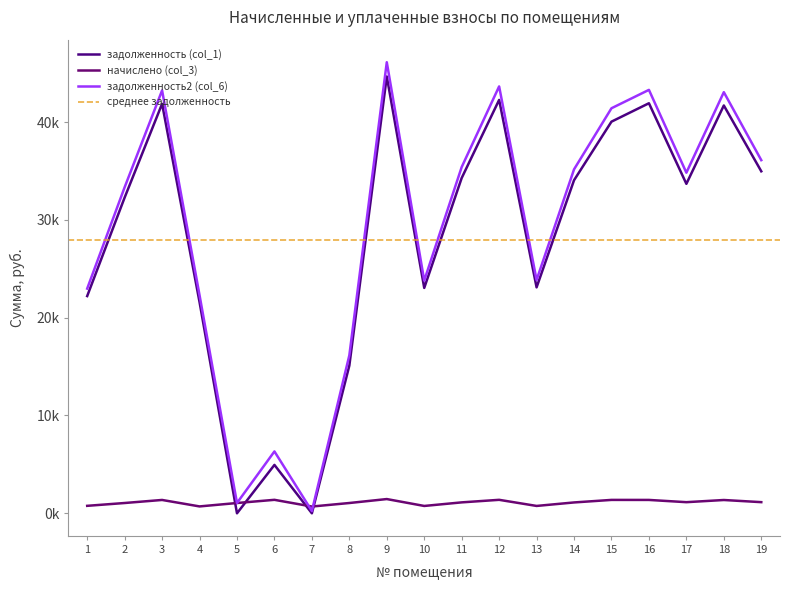

List the labels in order of начислено (col_3) value, largest first.

9, 6, 12, 15, 16, 3, 18, 19, 17, 11, 14, 2, 5, 8, 1, 13, 10, 4, 7